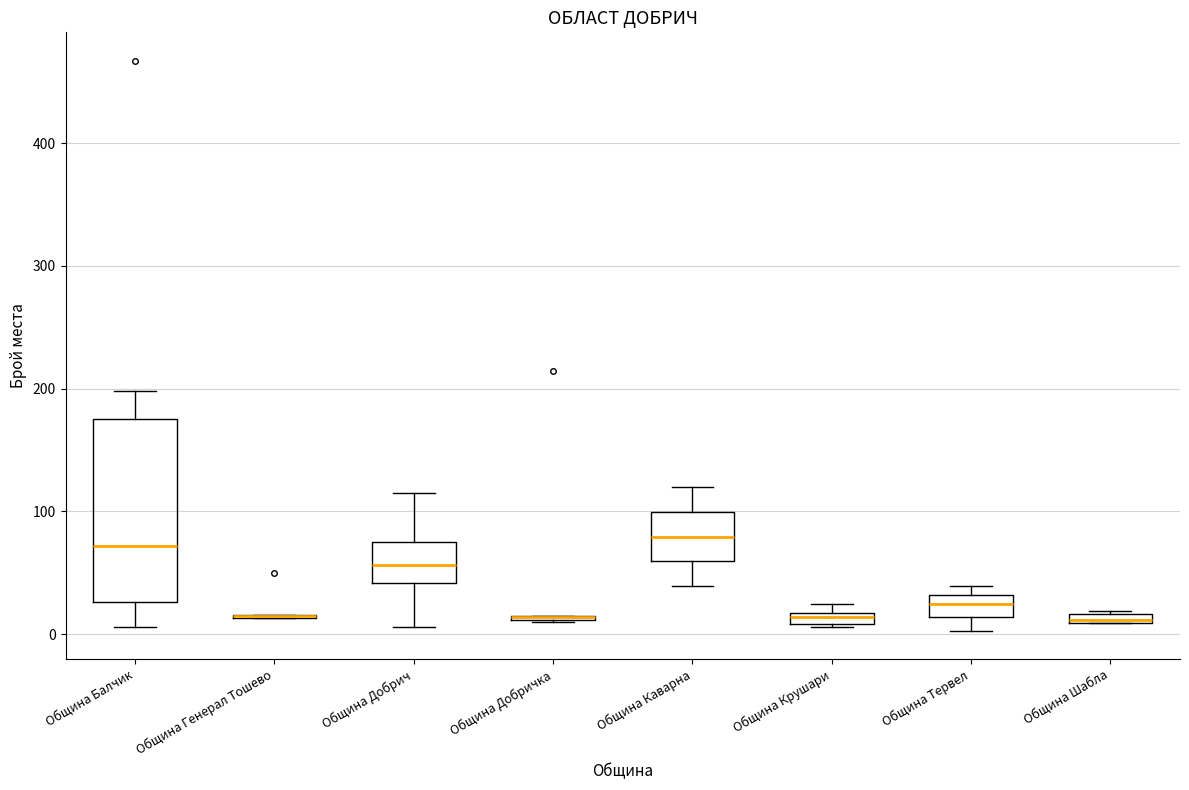

Comparing the boxes themselves (not the whiskers), which one is the tallest?

Община Балчик